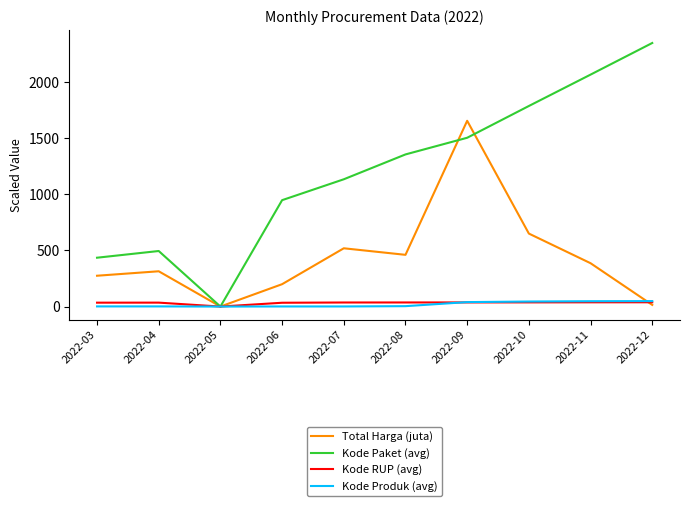

Which category has the highest value across all series?

2022-12